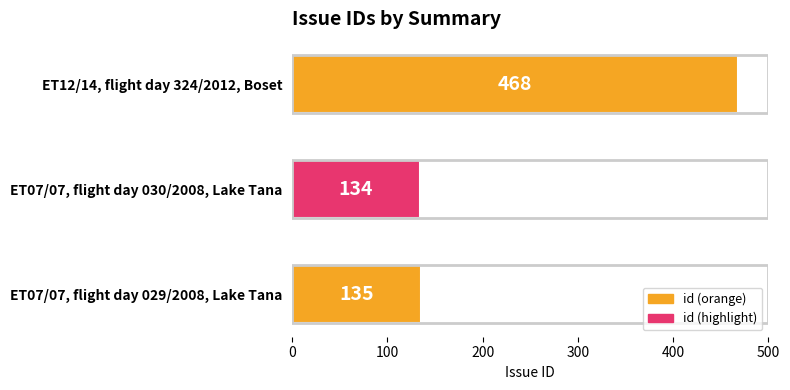

Reading bottom to top, extract all data points from this chart.

ET07/07, flight day 029/2008, Lake Tana=135	ET07/07, flight day 030/2008, Lake Tana=134	ET12/14, flight day 324/2012, Boset=468